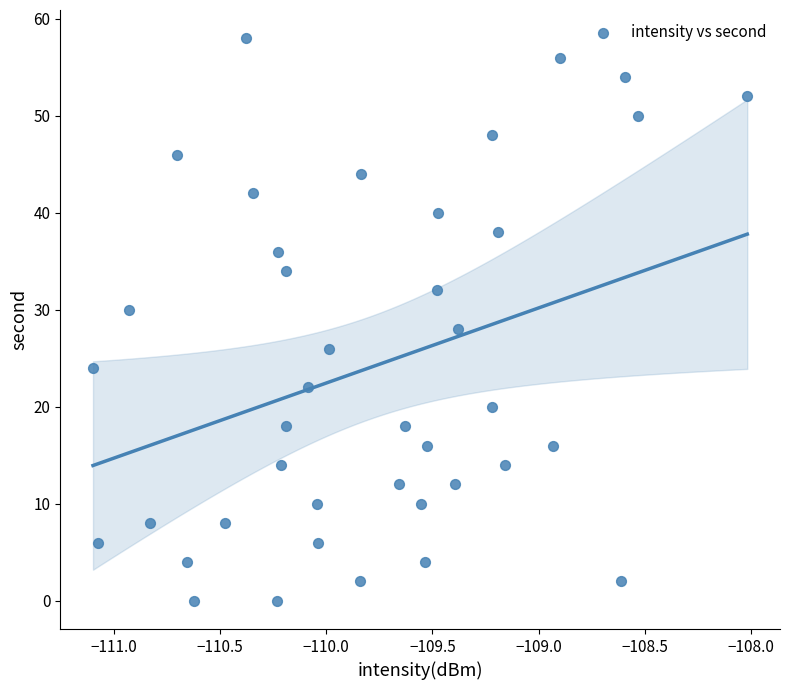

What is the range of Y values (max minus min)?

58